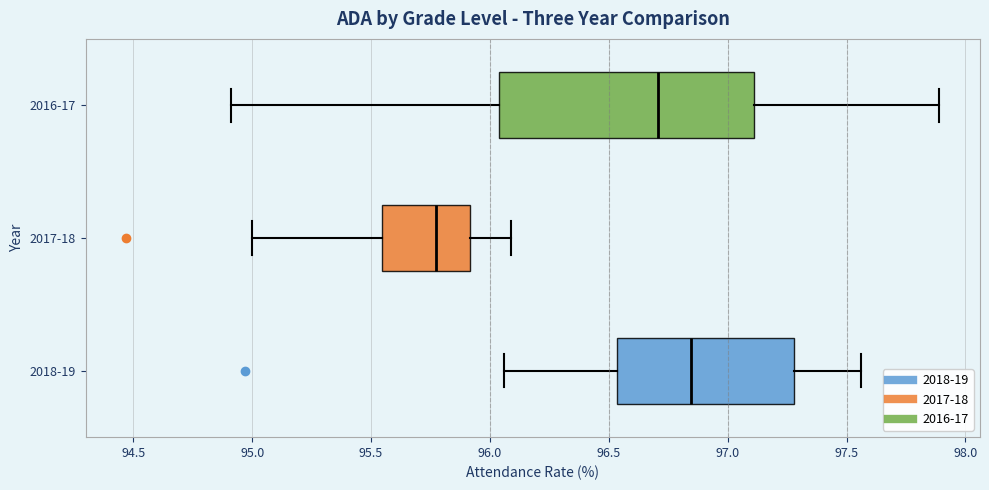

Reading bottom to top, read every box against the x-axis: the position of its median line, the range the box covers, and the ends of its whiskers. The values are not printed on the chart, so give them approximately, as read against the axis.

2018-19: median 96.85, box 96.55 to 97.30, whiskers 96.05 to 97.55
2017-18: median 95.80, box 95.55 to 95.90, whiskers 95.00 to 96.10
2016-17: median 96.70, box 96.05 to 97.10, whiskers 94.90 to 97.90